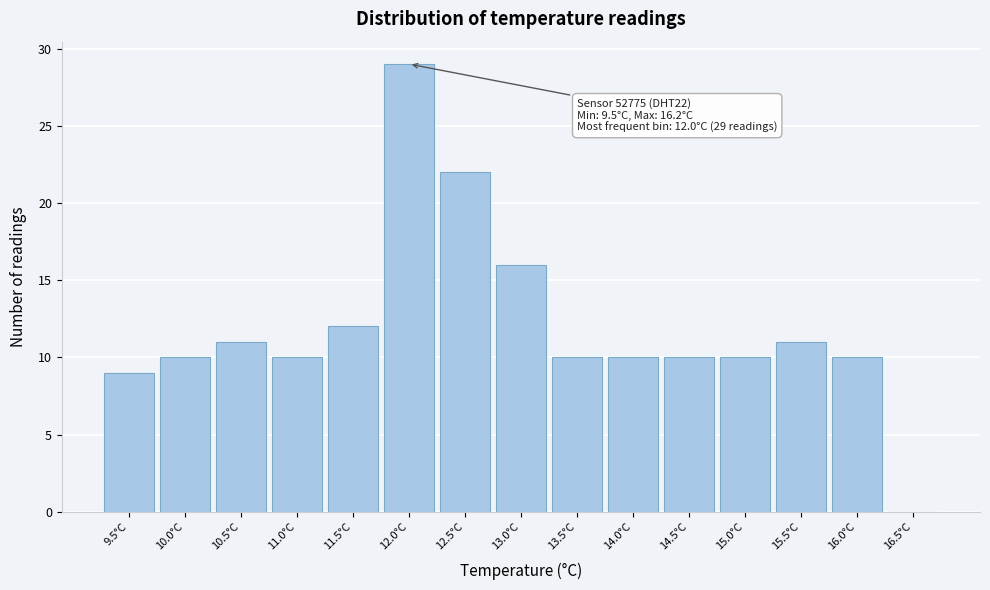

Which range on the x-axis has the tallest bar?

11.75 to 12.25